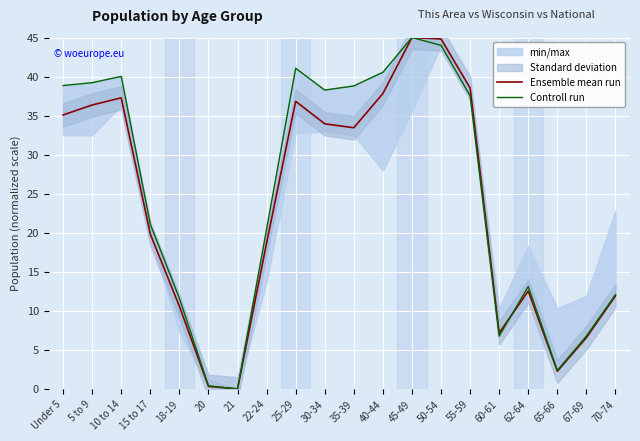

Reading left to right, transcribe all the data shown in this chart.

Ensemble mean run: 35.1	36.4	37.3	19.8	10.6	0.3	0.0	18.7	36.8	33.9	33.4	37.8	45.0	44.8	38.5	7.2	12.5	2.3	6.6	11.9
Controll run: 38.9	39.2	40.0	21.1	11.6	0.4	0.0	20.5	41.1	38.3	38.8	40.5	45.0	44.0	37.5	6.8	13.1	2.4	6.8	12.1